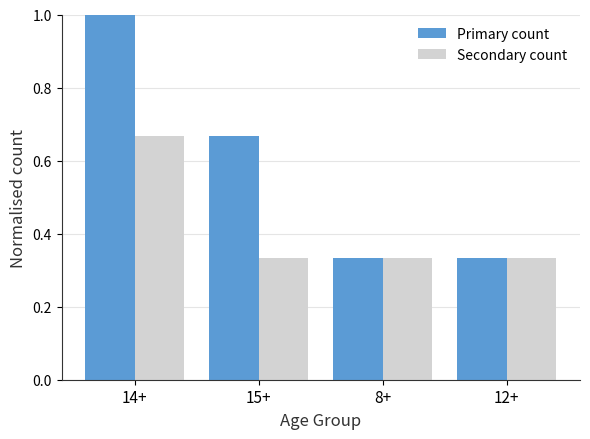

At how many categories does at least one series exceed 0?

4